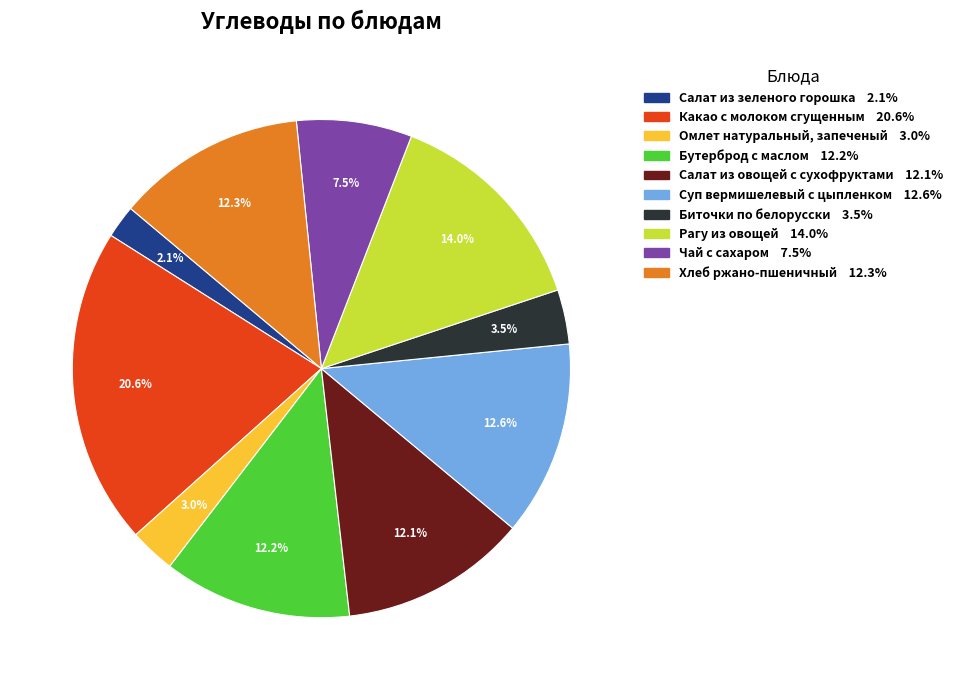

Does any single category account for the majority?

No